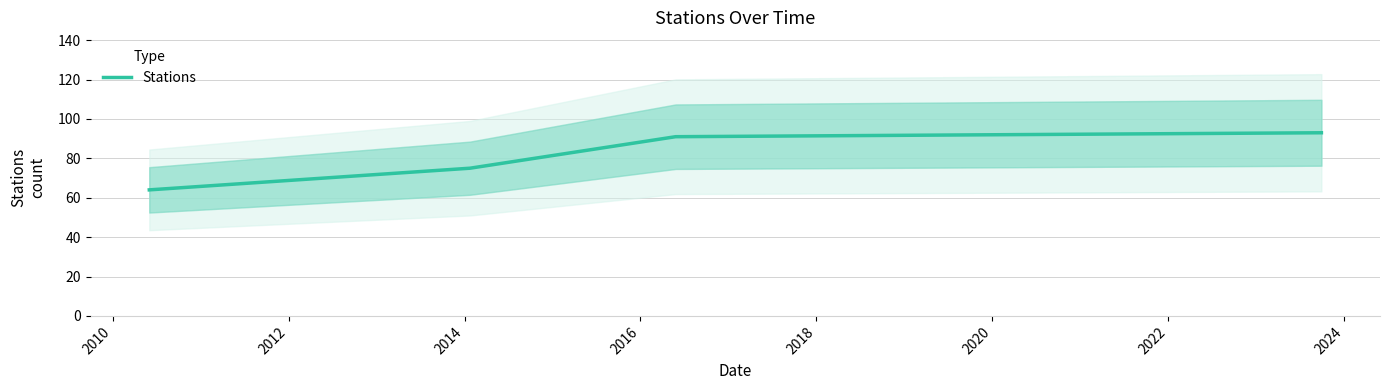

What is the value of the 3rd point from the left?

91